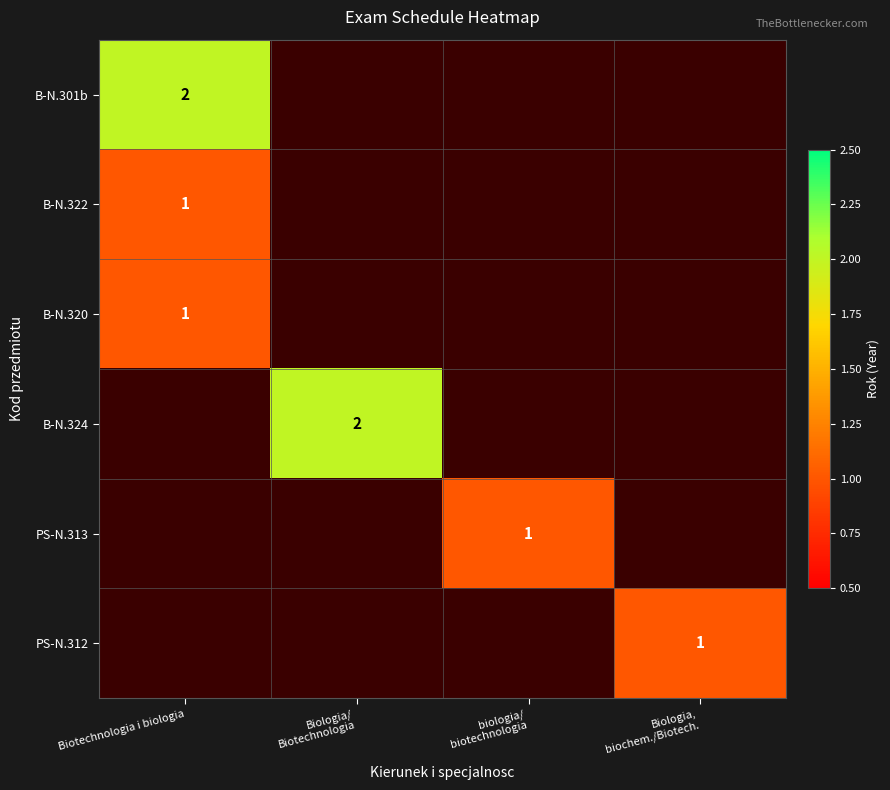

The B-N.320 series shows 1 at Biotechnologia i biologia. True or false?

True